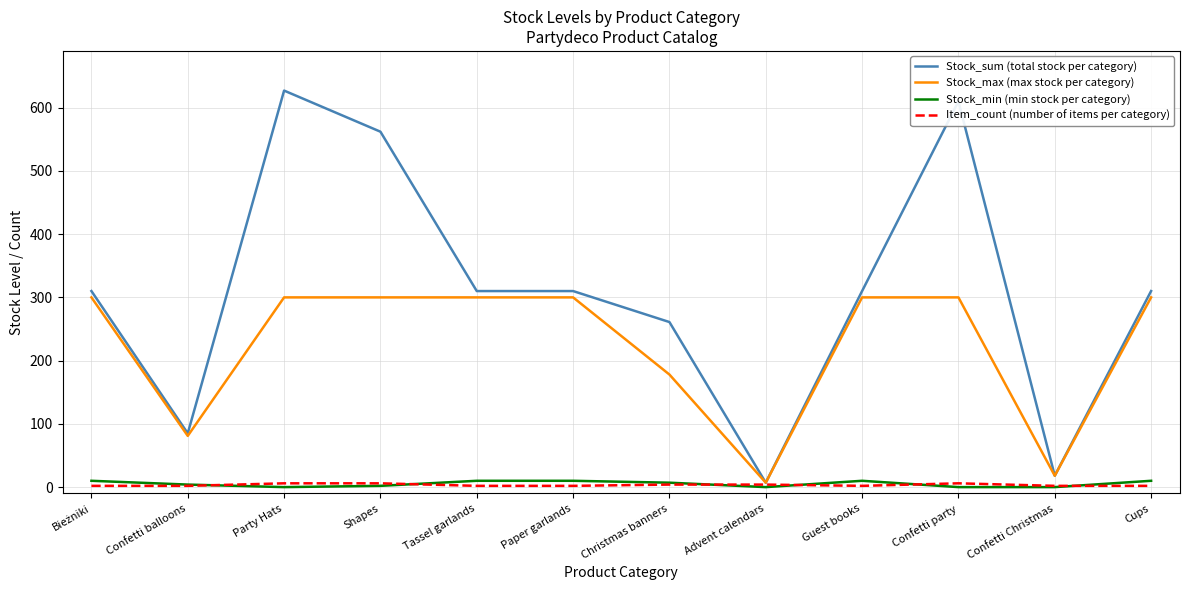

What is the maximum value shown in the chart?

627